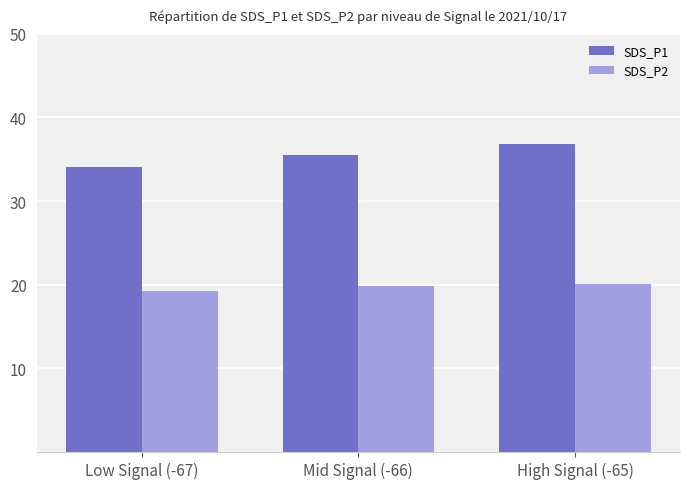

True or false: SDS_P1 has a value of 35.5 at Mid Signal (-66).

True